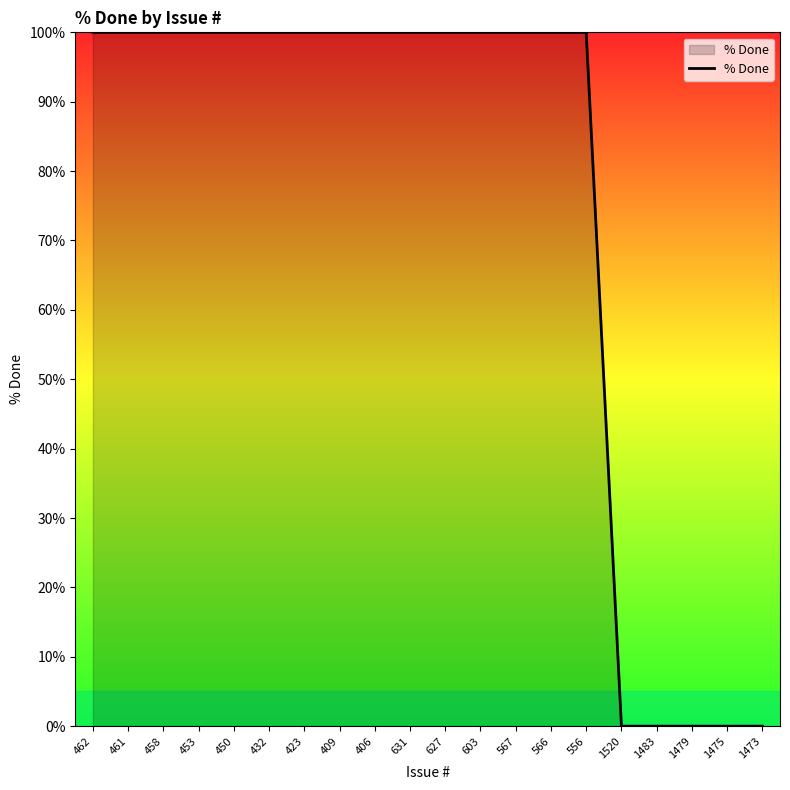

What is the greatest value displayed?

100